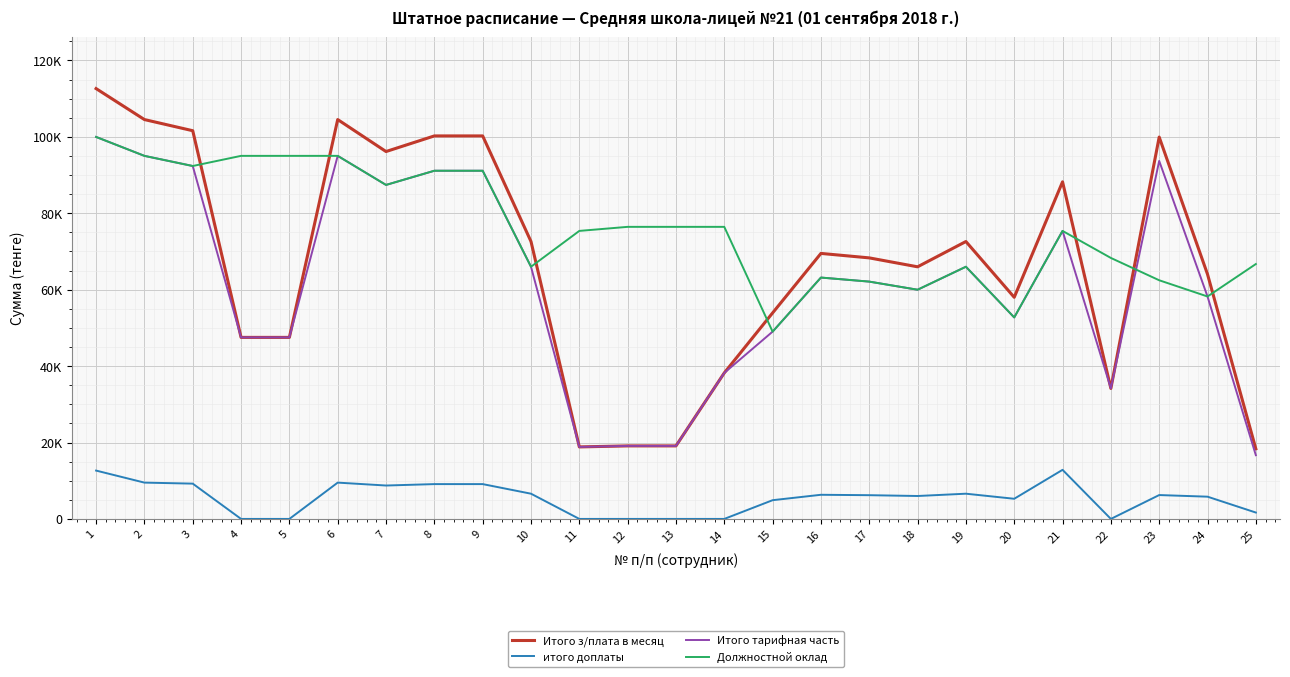

At which label does Итого з/плата в месяц reach its peak?

1